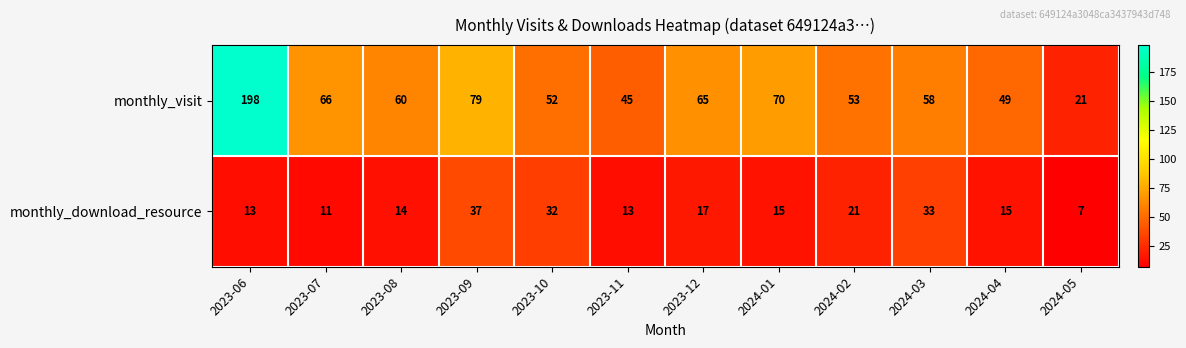

Which series has the widest spread of values?

monthly_visit